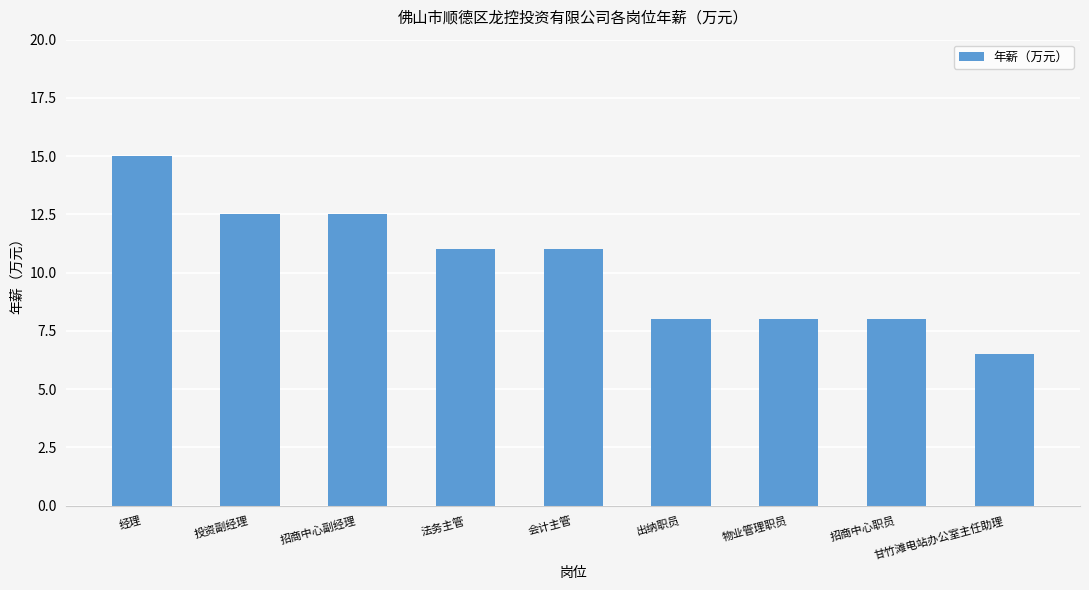

Reading right to left, list all the values displayed in this chart.

6.5	8.0	8.0	8.0	11.0	11.0	12.5	12.5	15.0